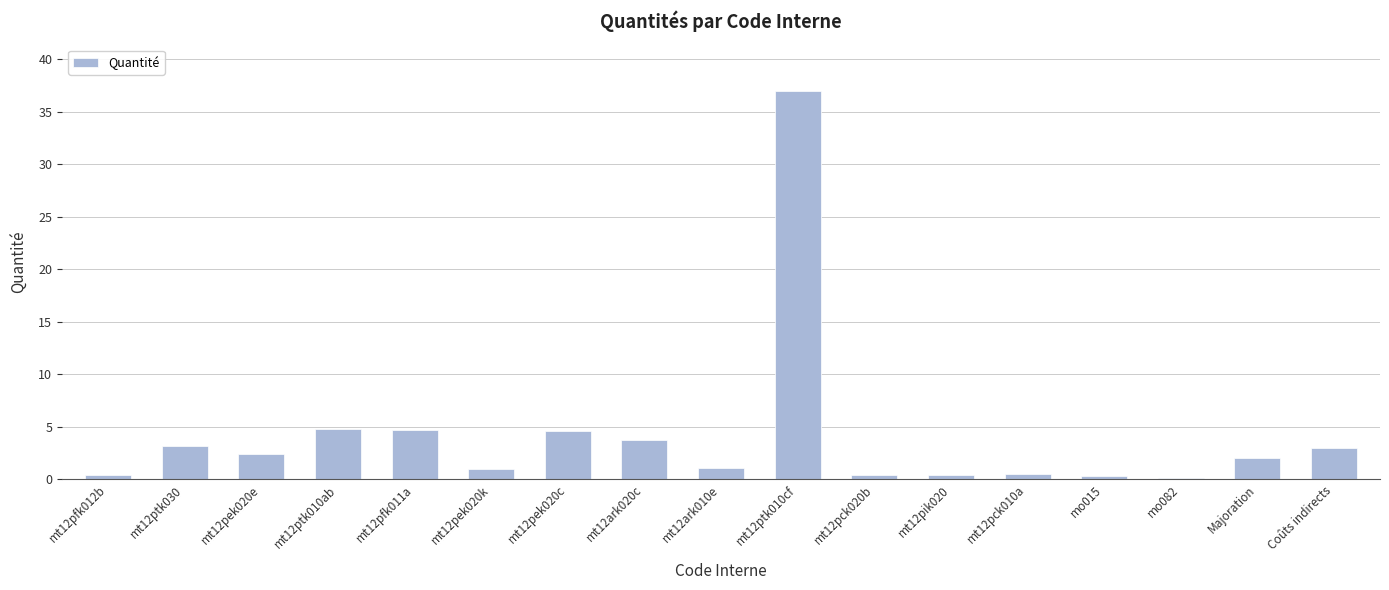

Approximately how many times larger is the value at mt12ptk030 compared to Majoration?

1.6